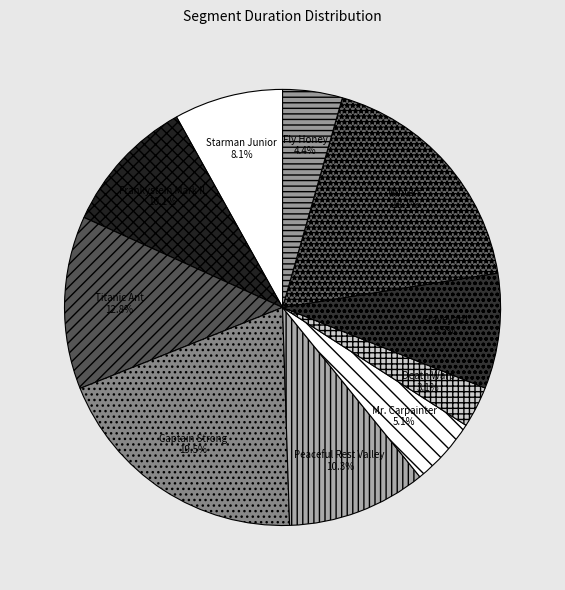

To the nearest percent, what is the combined percentage of Winters and Death Warp?

21%